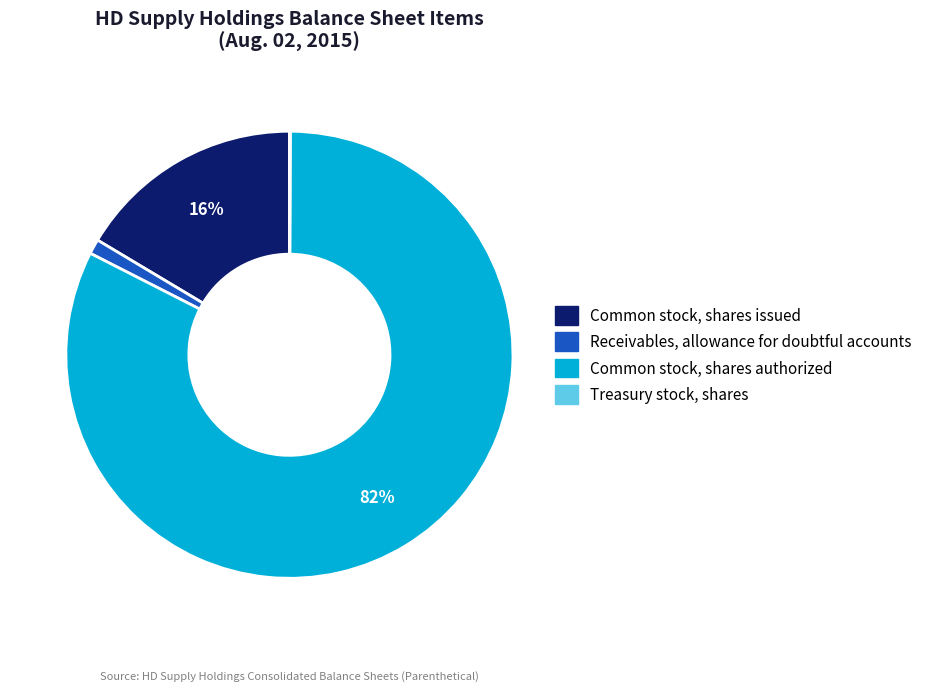

What percentage is the Receivables, allowance for doubtful accounts slice, to the nearest percent?

1%